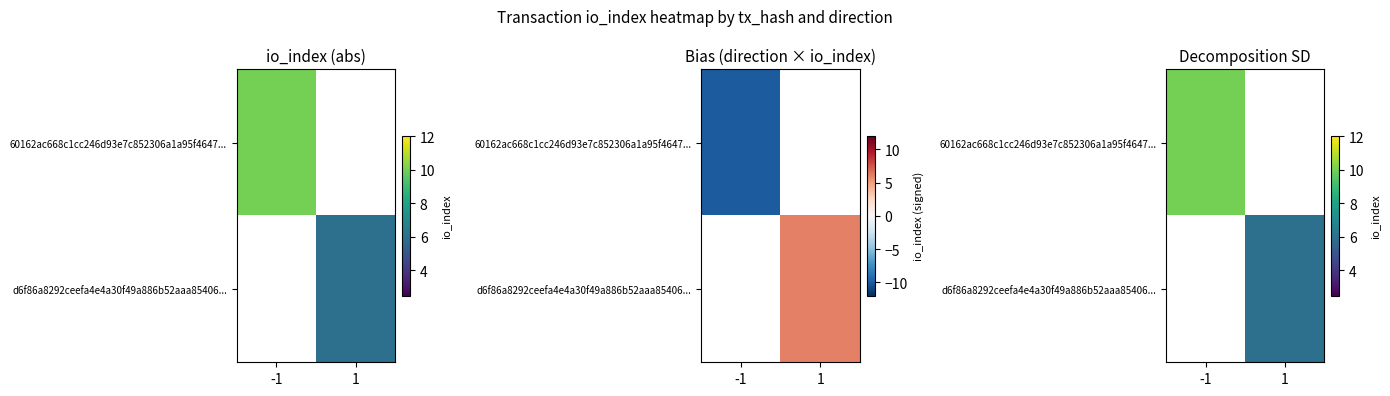

Read the 60162ac668c1cc246d93e7c852306a1a95f4647... value at -1, to the nearest 10.

10